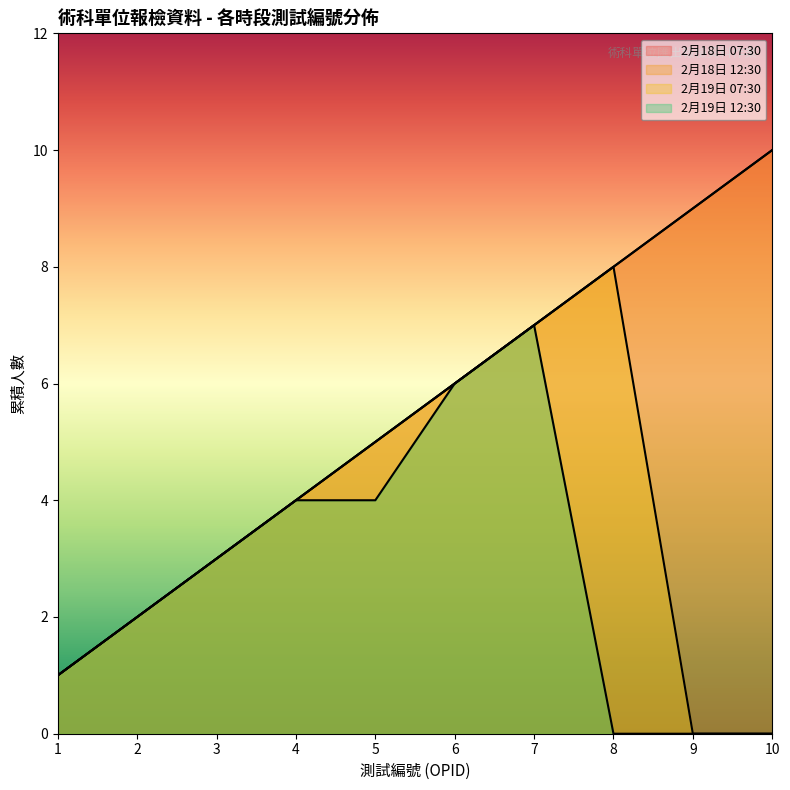

The 2月18日 12:30 series shows 8 at 8. True or false?

True